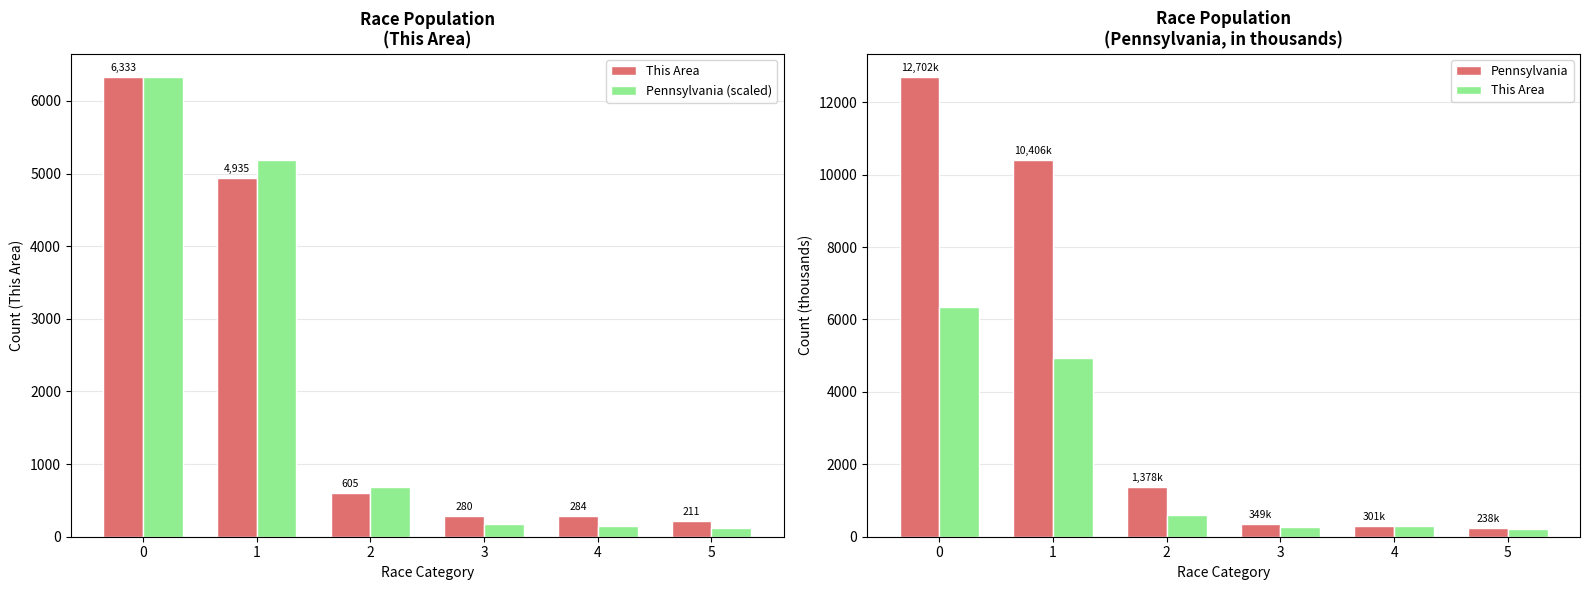

True or false: This Area has a value of 10454.2 at 0.

False